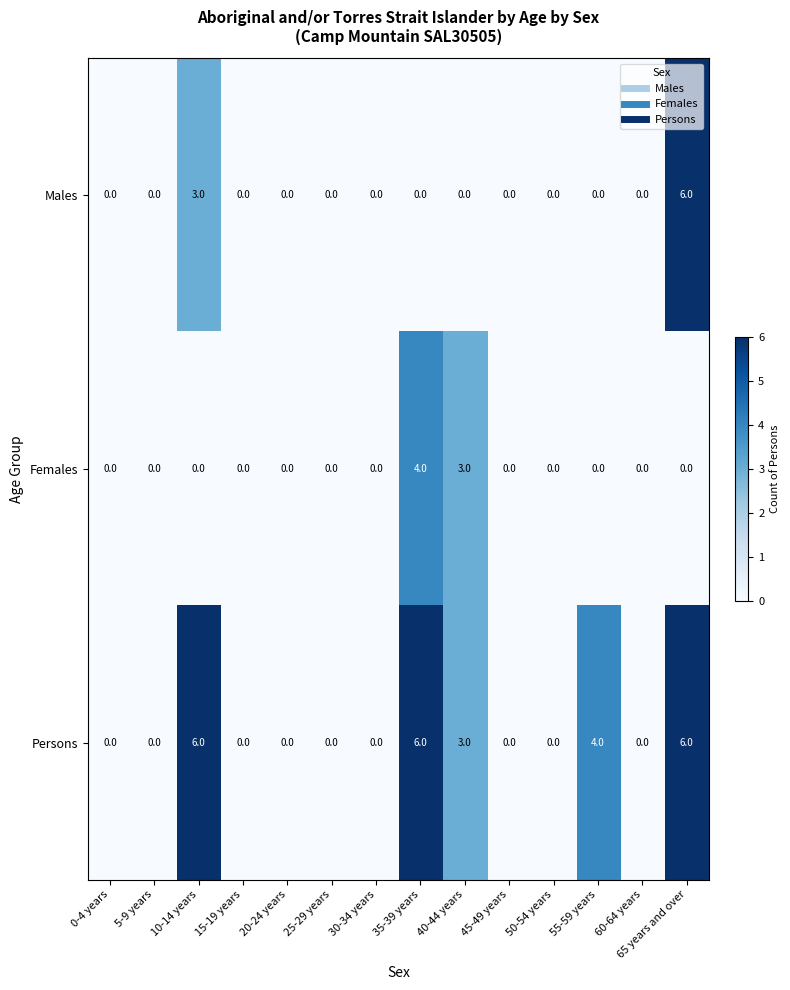

Is it true that Males equals 4 at 5-9 years?

False